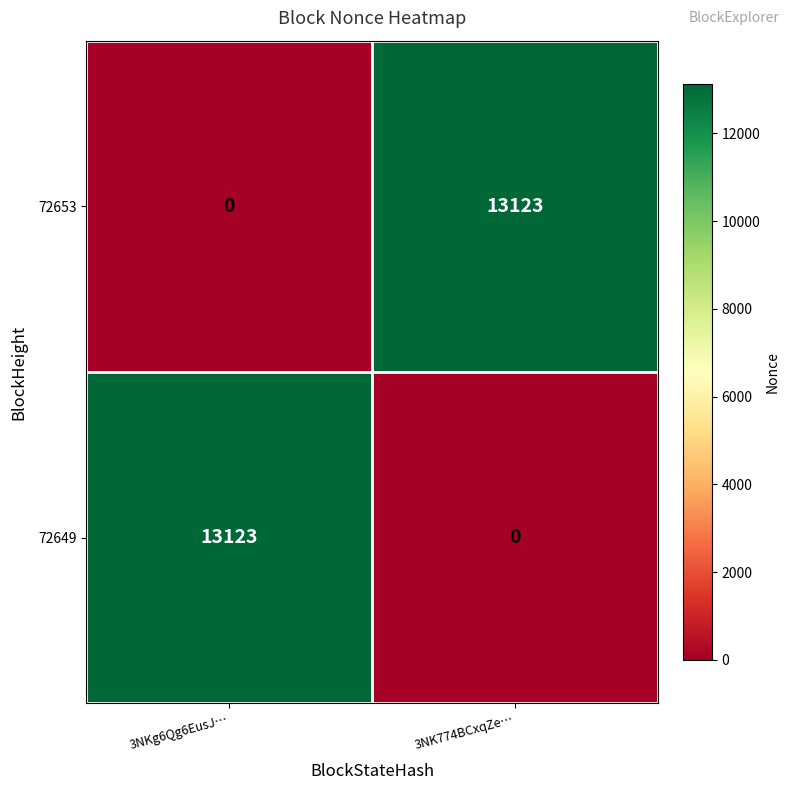

The 72649 series shows 20242 at 3NKg6Qg6EusJ…. True or false?

False